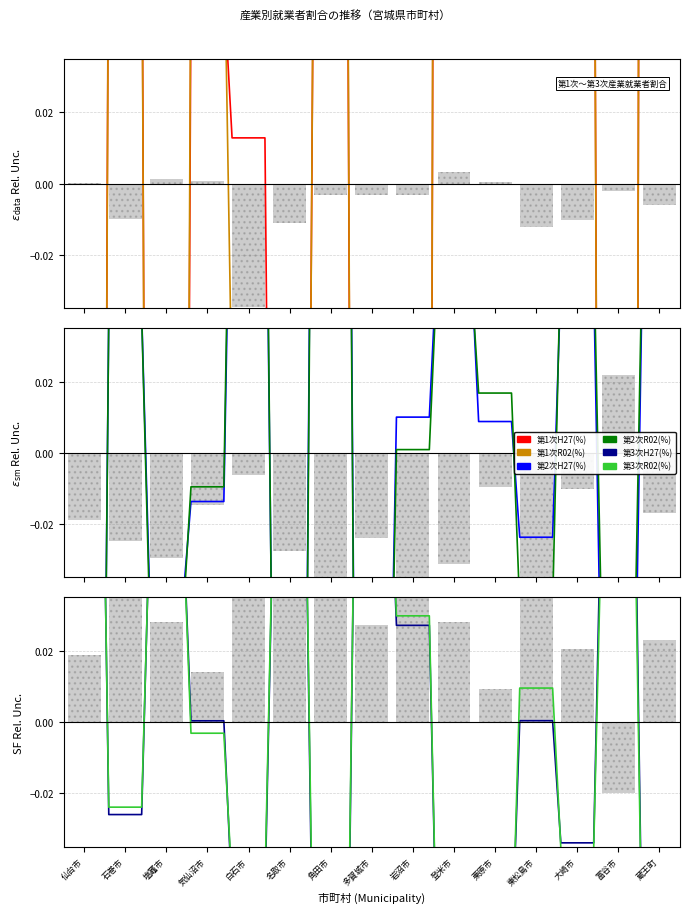

The value of 第1次R02(%) at 仙台市 is -0.4. True or false?

True